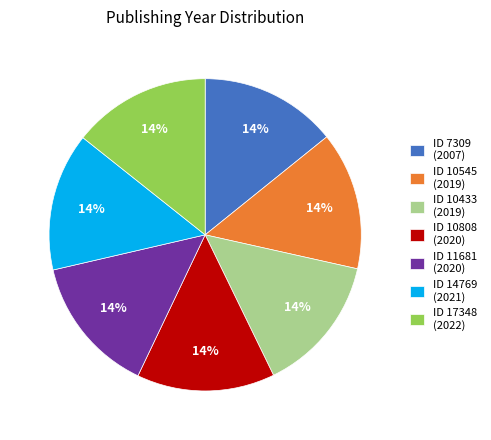

To the nearest percent, what percentage of the pie is ID 10808 (2020)?

14%